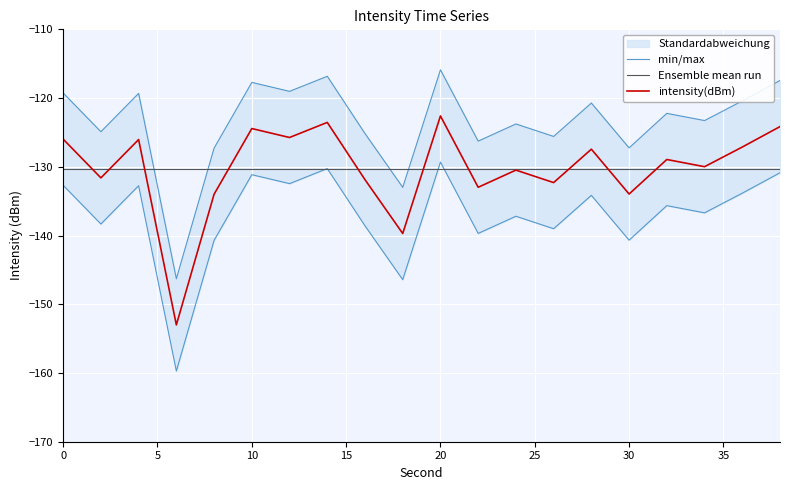

What is the difference between the second highest and second lowest values?

16.2